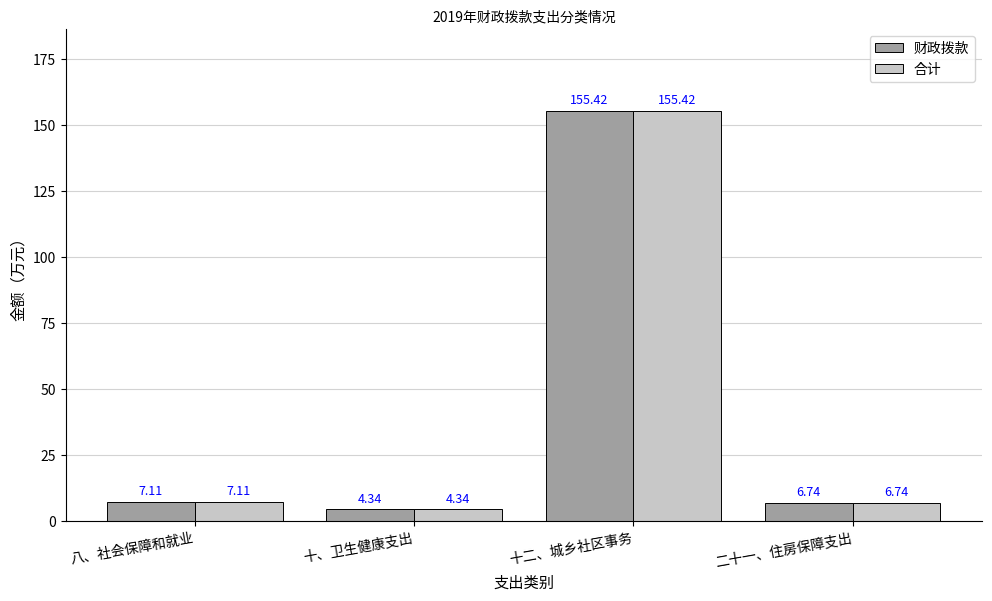

List the labels in order of 合计 value, largest first.

十二、城乡社区事务, 八、社会保障和就业, 二十一、住房保障支出, 十、卫生健康支出